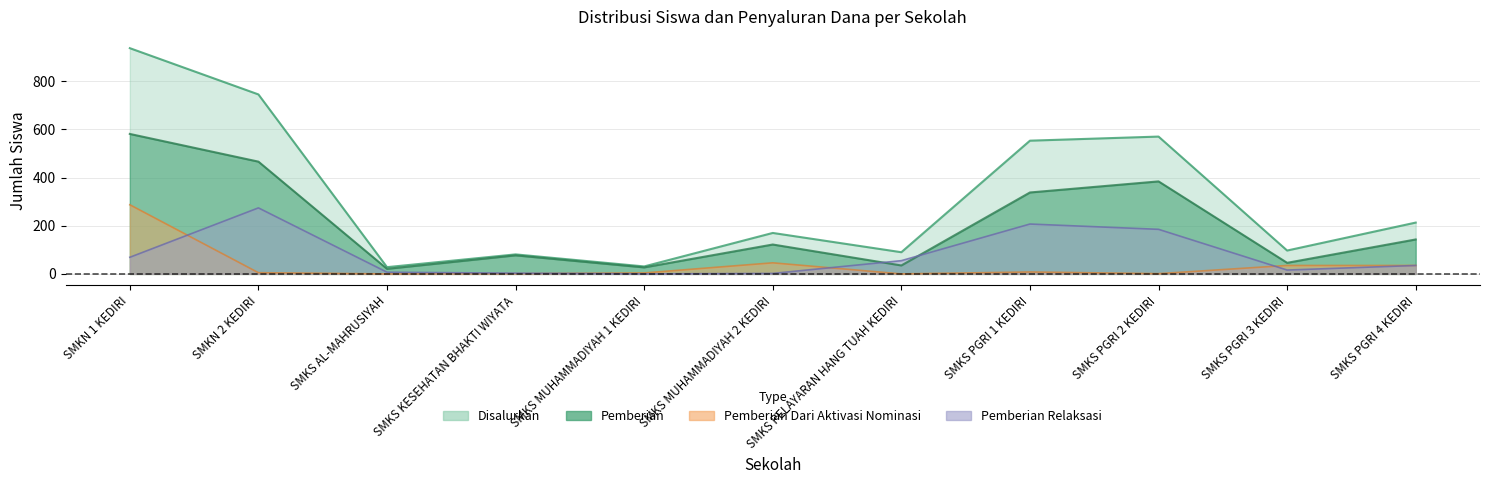

Reading left to right, list all the values displayed in this chart.

Pemberian: 581	466	21	77	27	122	35	338	384	46	143
Pemberian Dari Aktivasi Nominasi: 287	5	0	1	4	46	0	8	1	35	35
Pemberian Relaksasi: 69	274	7	3	0	2	55	207	185	16	35
Disalurkan: 937	745	28	81	31	170	90	553	570	97	213